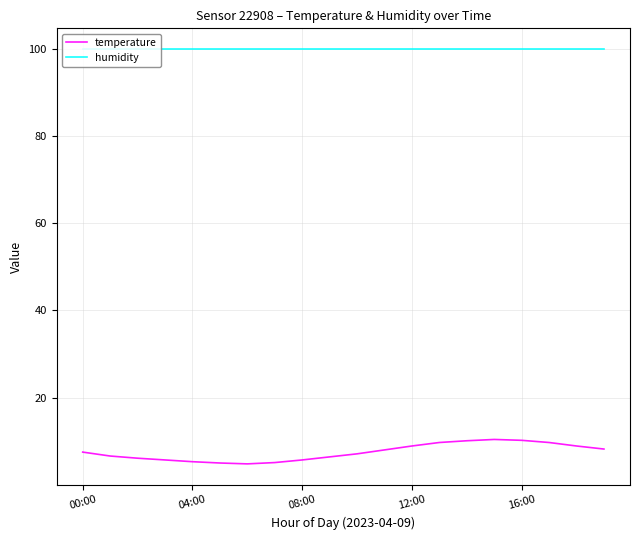

Rank the series by their maximum value, from highest to lowest.

humidity, temperature